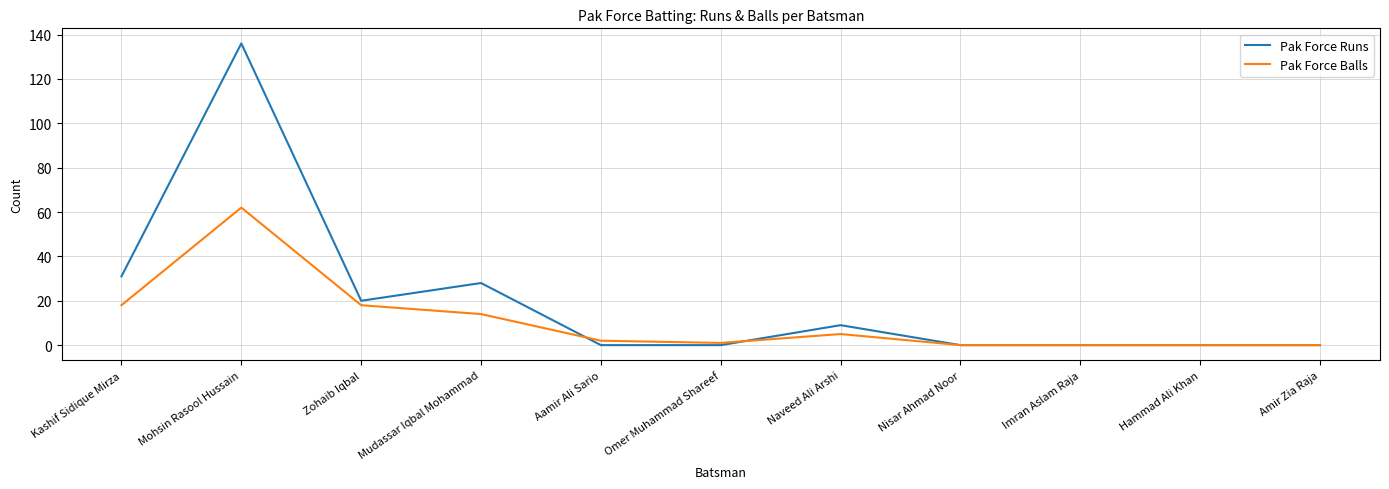

At Mudassar Iqbal Mohammad, list the series in order from smallest to largest.

Pak Force Balls, Pak Force Runs